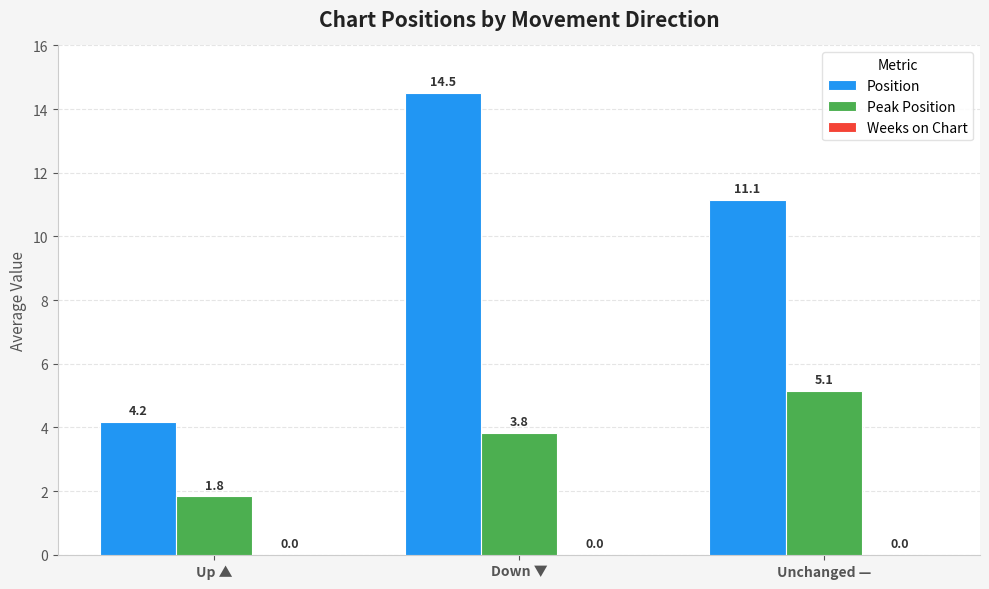

Is it true that Position equals 11.1 at Unchanged —?

True